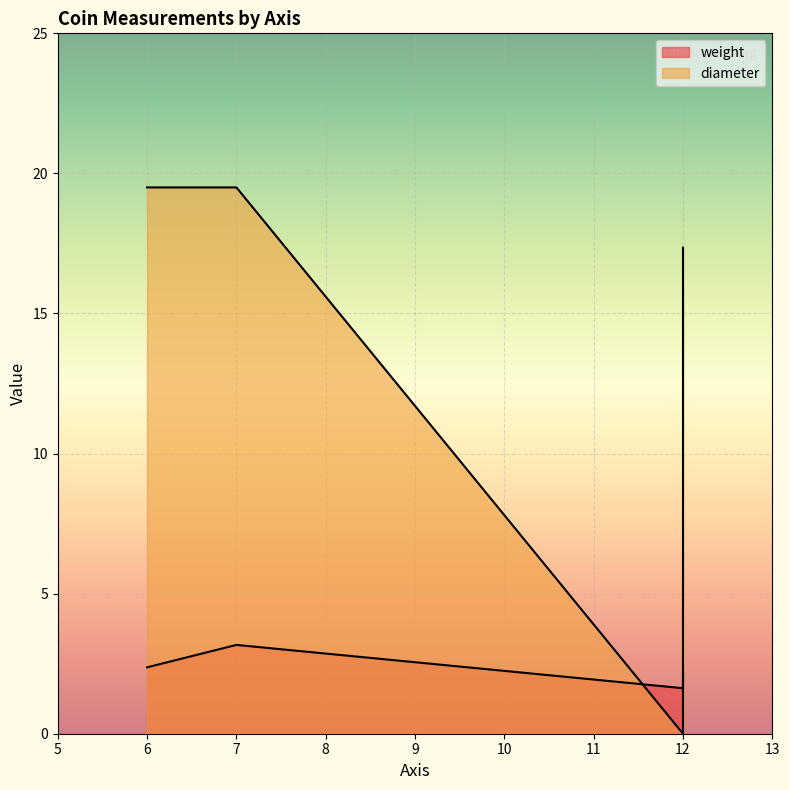

Where is weight nearest to the value 2?

12